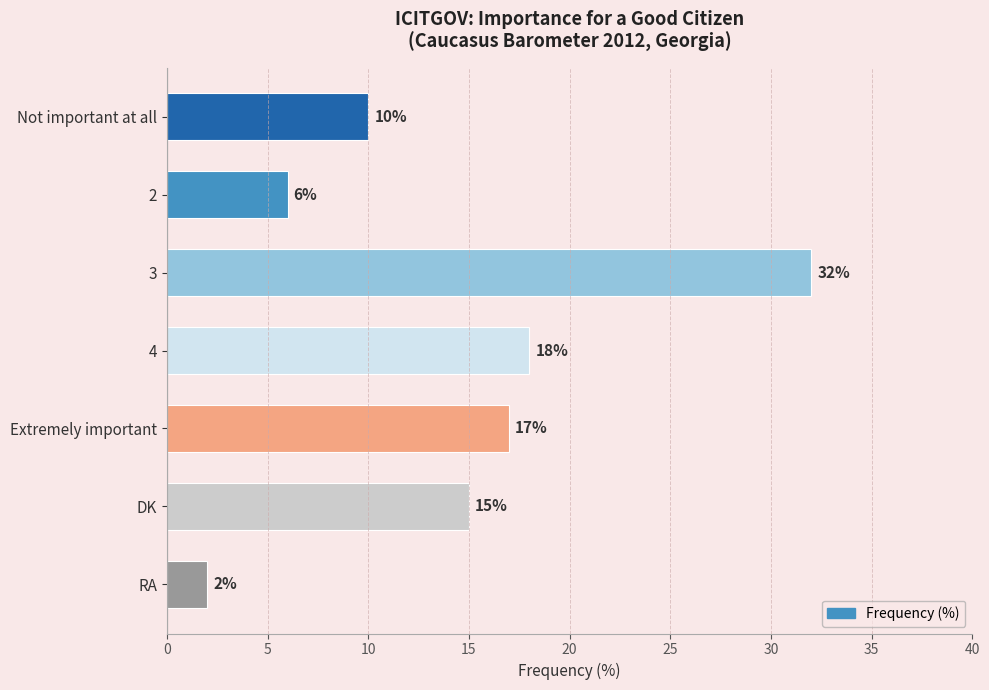

What is the average value?

14